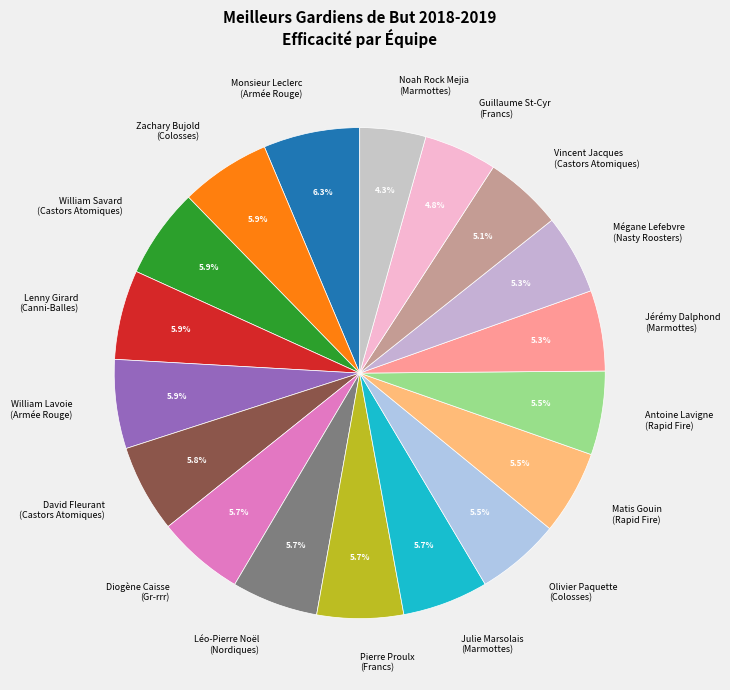

How many slices are in this pie chart?

18